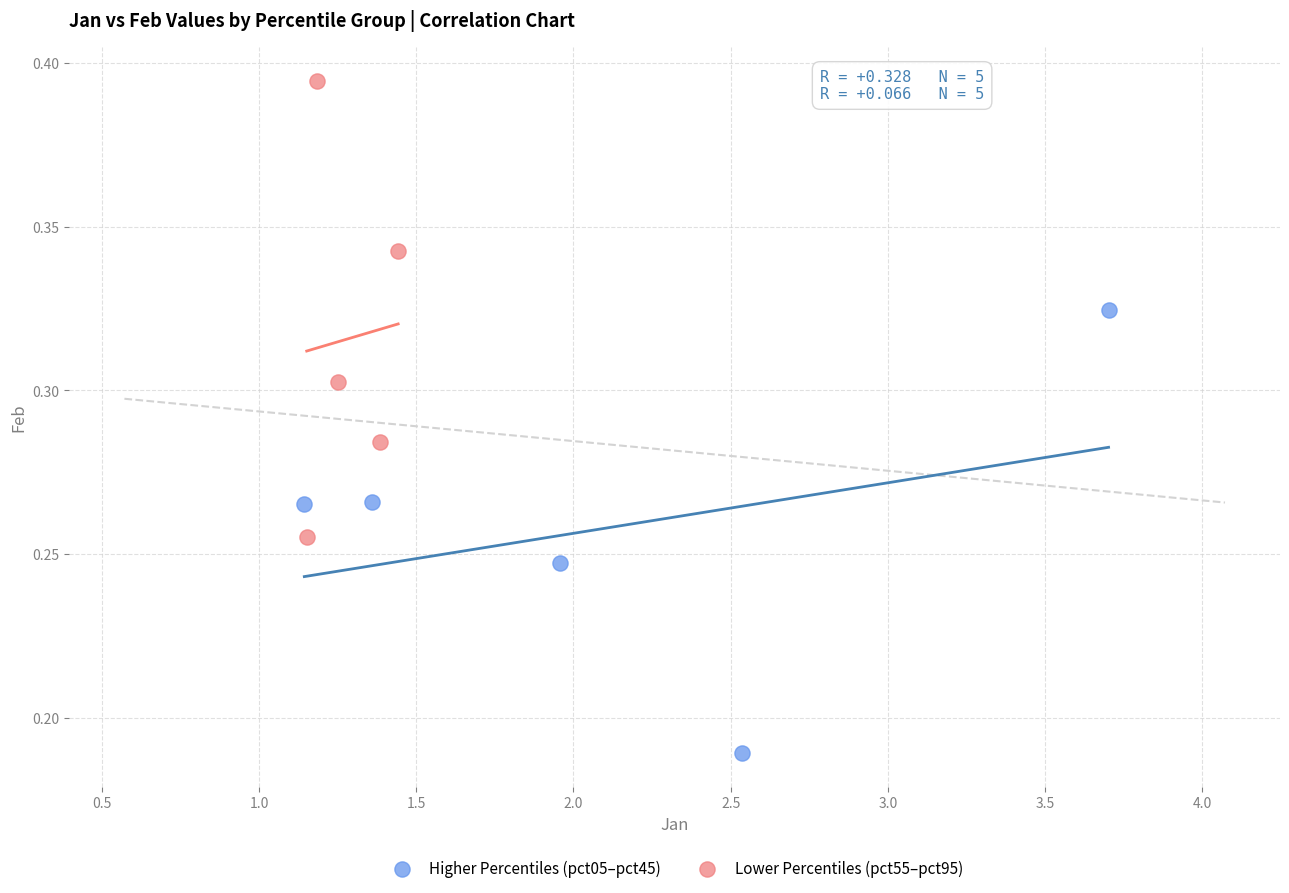

Which series reaches the minimum Y coordinate?

Higher Percentiles (pct05–pct45)